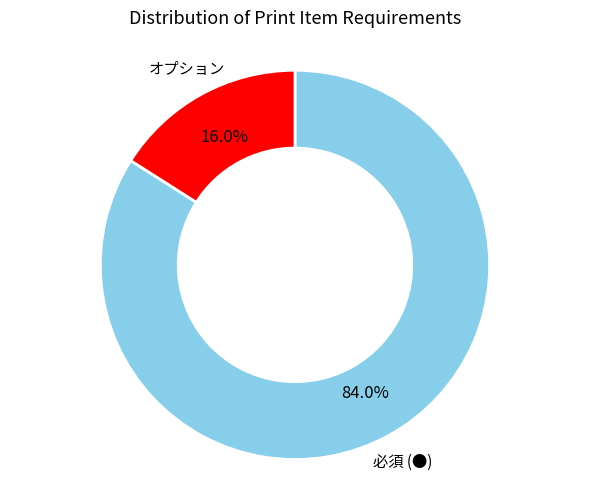

What is the largest slice in the pie chart?

必須 (●)